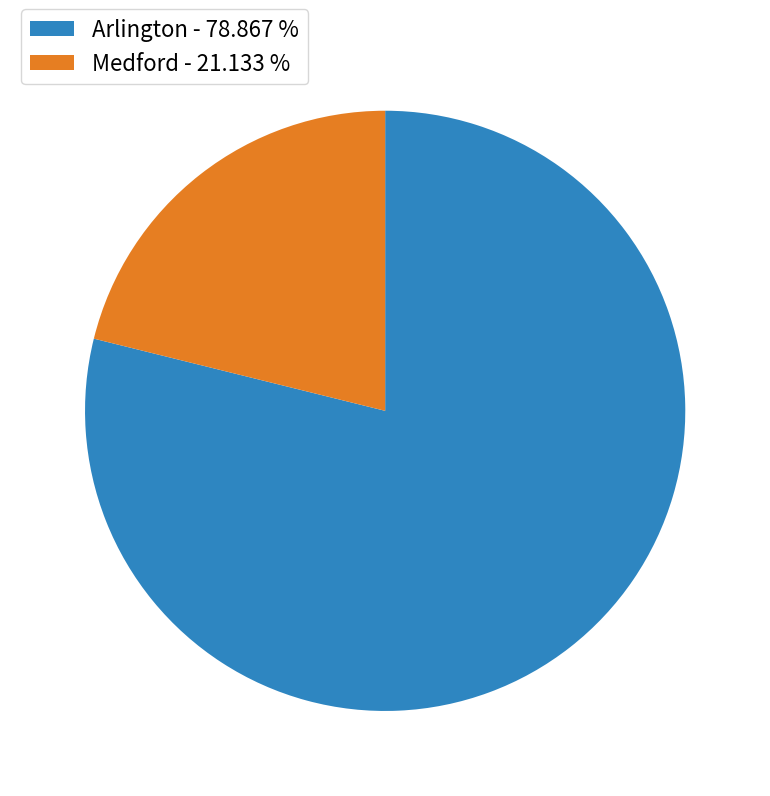

Rank the categories by value from highest to lowest.

Arlington, Medford